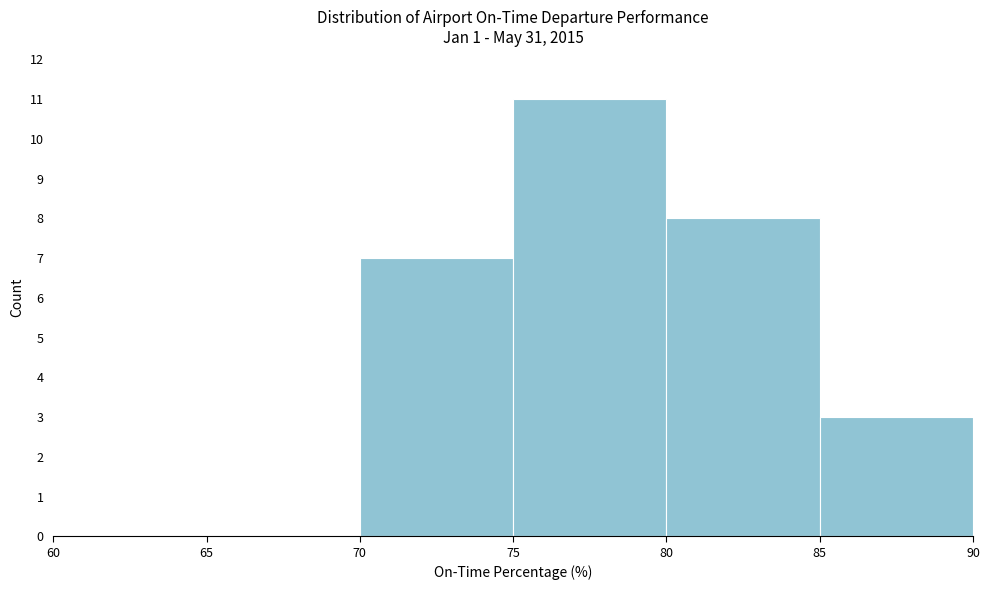

How tall is the bar that spans 70 to 75 on the x-axis? The values are not printed on the chart, so give them approximately, as read against the axis.

7